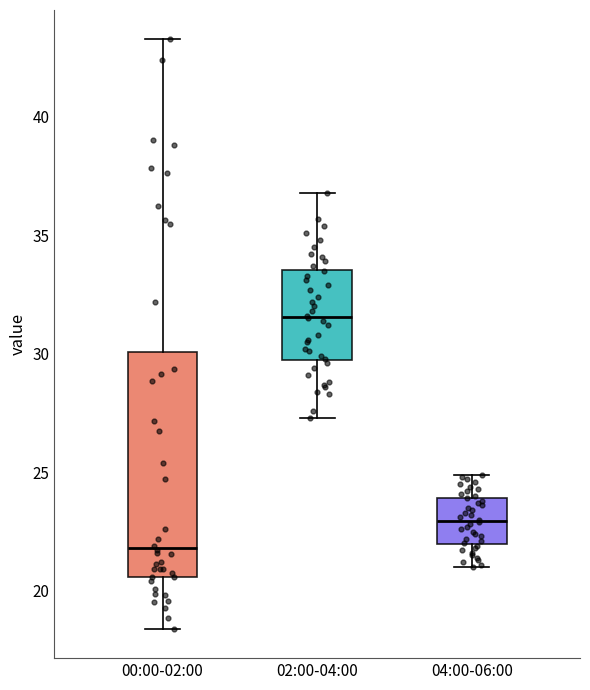

Reading left to right, transcribe this box plot: for each box, give where its median line is, the range the box spans, and where its two whiskers end, as read against the y-axis. The values are not printed on the chart, so give them approximately, as read against the axis.

00:00-02:00: median 22.0, box 20.5 to 30.0, whiskers 18.5 to 43.5
02:00-04:00: median 31.5, box 30.0 to 33.5, whiskers 27.5 to 37.0
04:00-06:00: median 23.0, box 22.0 to 24.0, whiskers 21.0 to 25.0